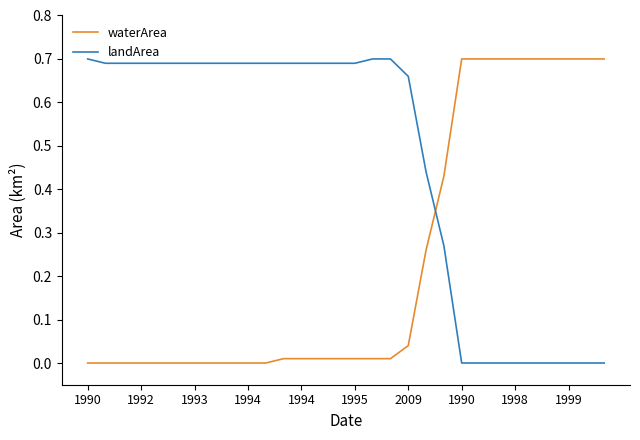

List the series in order of their overall mean, highest first.

landArea, waterArea